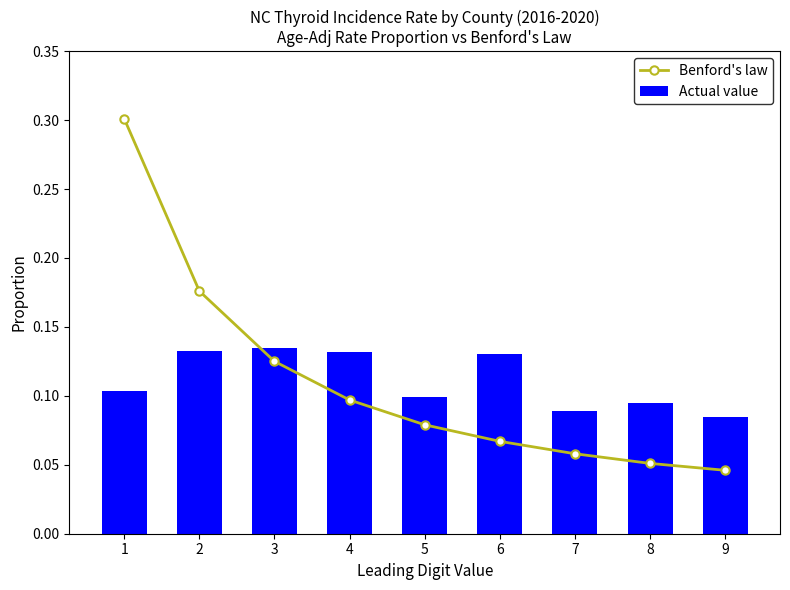

Reading left to right, transcribe all the data shown in this chart.

Benford's law: 1=0.3	2=0.2	3=0.1	4=0.1	5=0.1	6=0.1	7=0.1	8=0.1	9=0.0
Actual value: 1=0.1	2=0.1	3=0.1	4=0.1	5=0.1	6=0.1	7=0.1	8=0.1	9=0.1